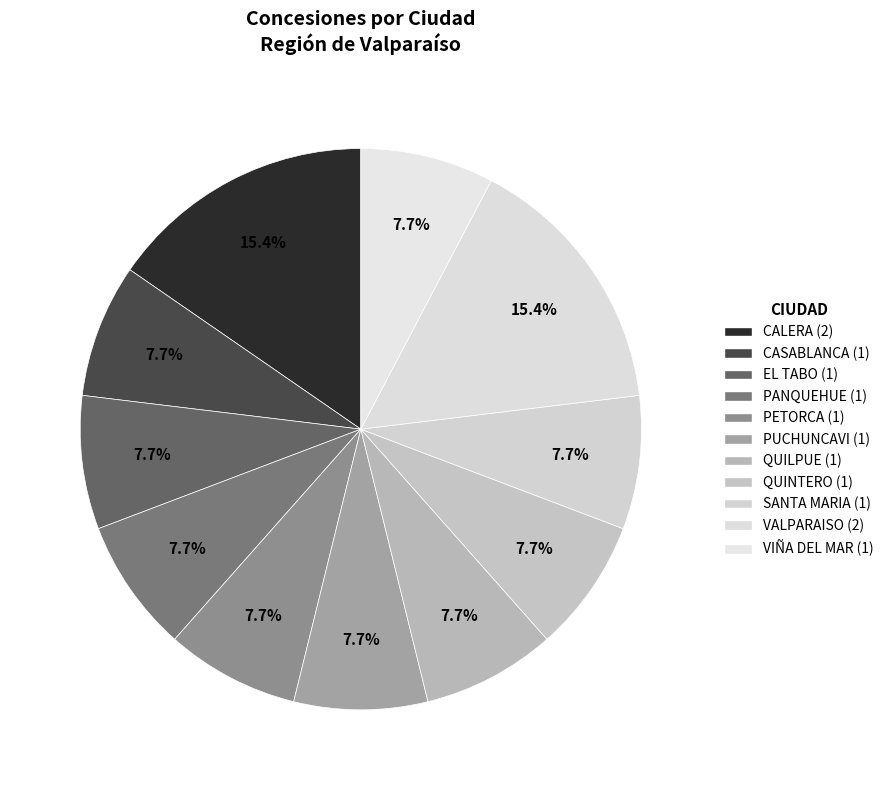

To the nearest percent, what is the average slice percentage?

9%